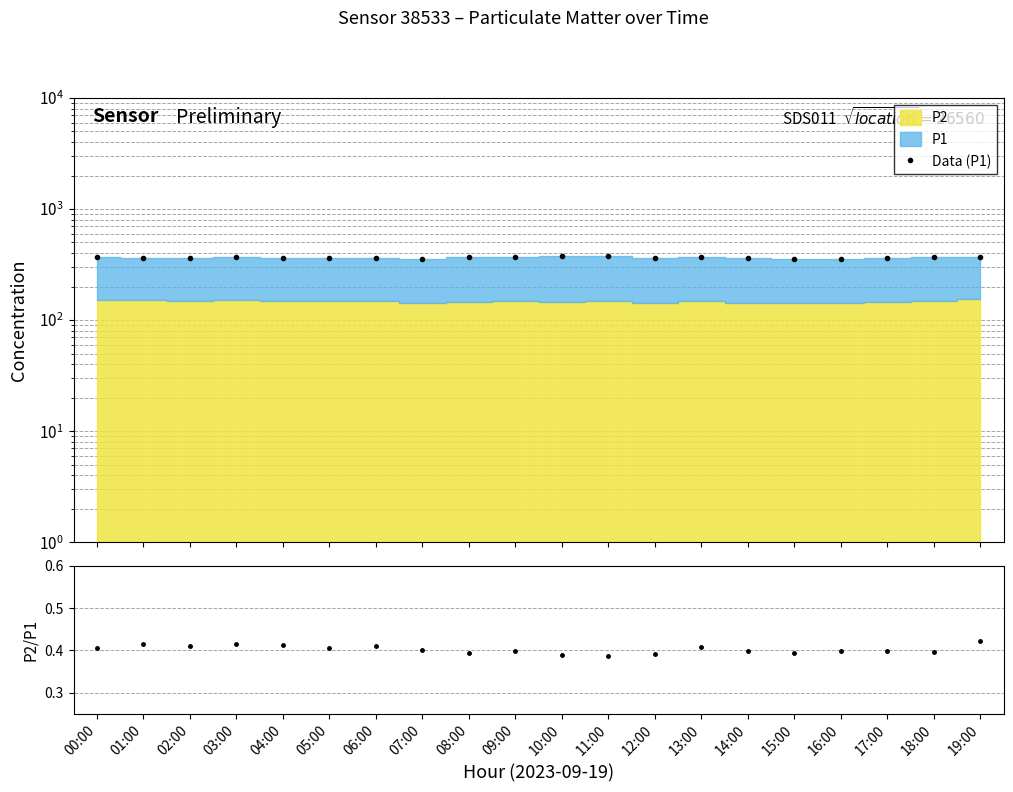

Reading right to left, extract all data points from this chart.

Data (P1): 366.7	371.8	362.2	357.8	357.8	358.9	367.4	362.7	380.0	376.4	371.5	367.7	355.9	359.8	362.8	361.7	368.1	363.4	363.7	370.6
P2/P1: 0.4	0.4	0.4	0.4	0.4	0.4	0.4	0.4	0.4	0.4	0.4	0.4	0.4	0.4	0.4	0.4	0.4	0.4	0.4	0.4